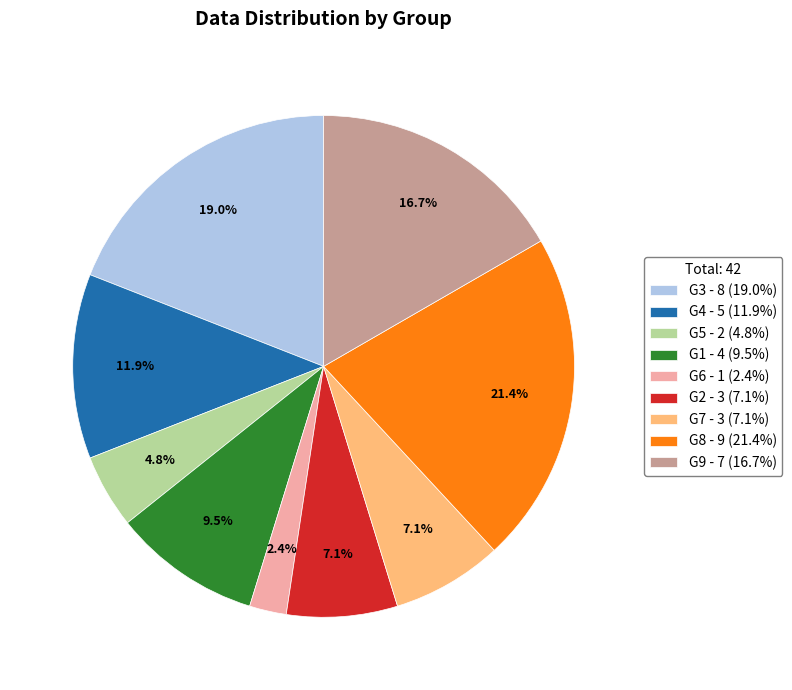

Does G5 - 2 (4.8%) account for over 50% of the chart?

No